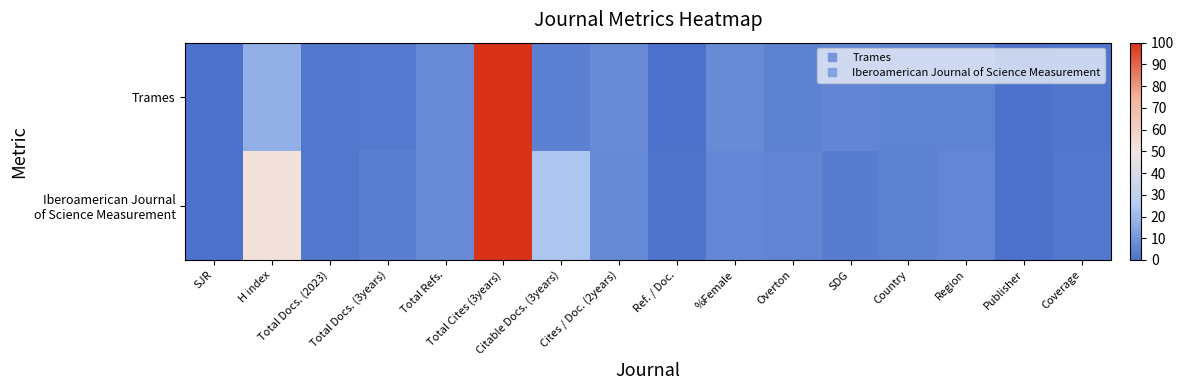

Between Total Docs. (3years) and Total Cites (3years), which series saw the biggest shift?

Trames